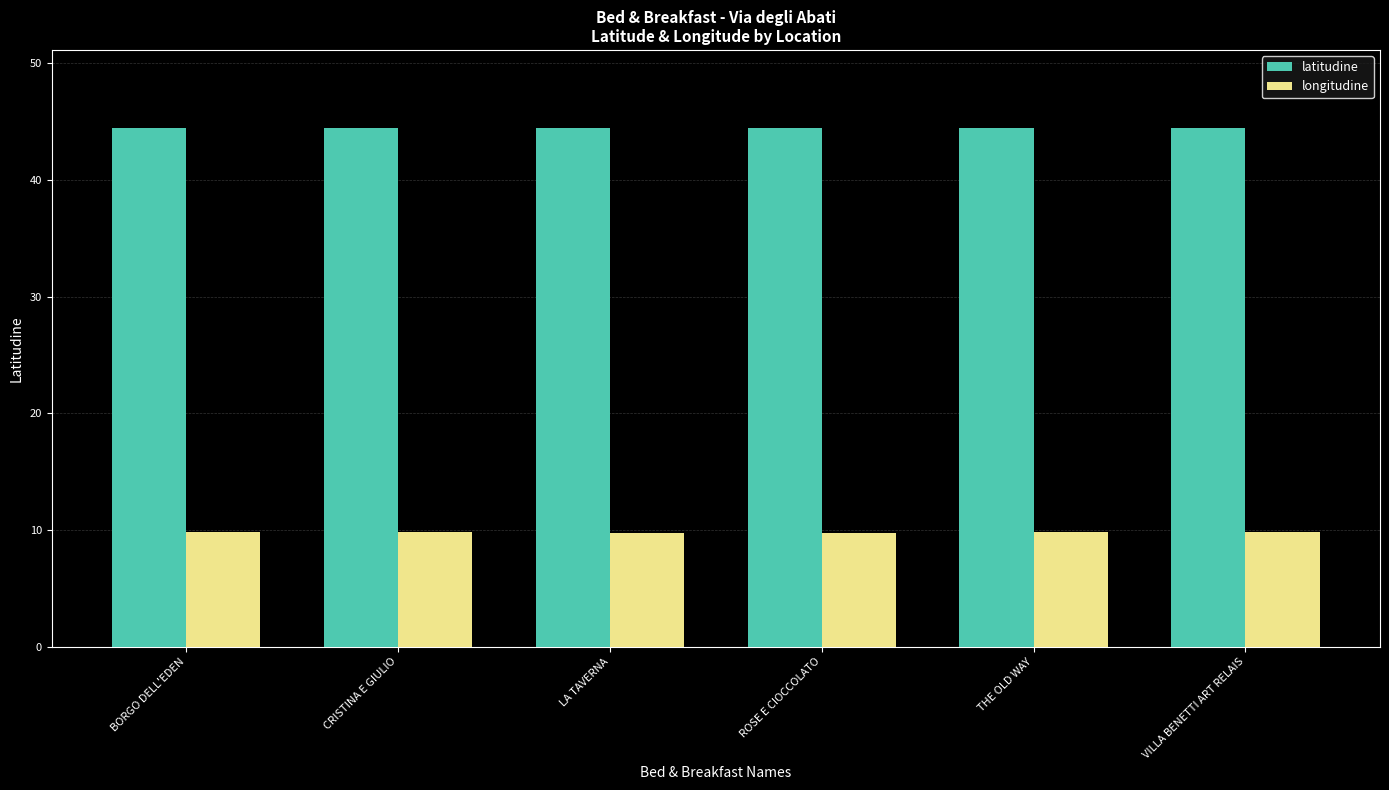

Which series has the largest total across all categories?

latitudine